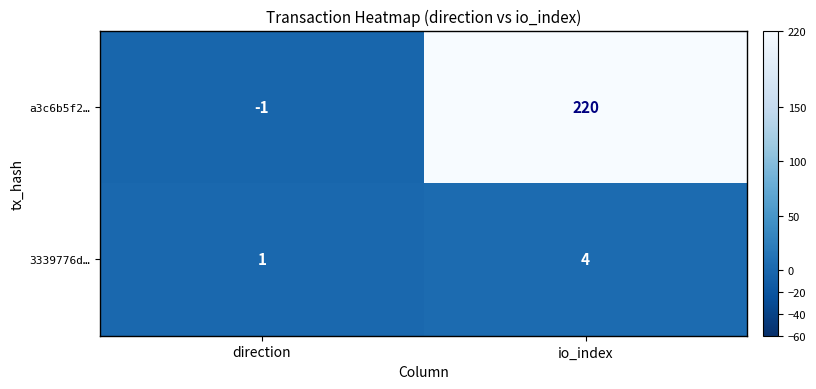

Which series changed the most between direction and io_index?

a3c6b5f2…